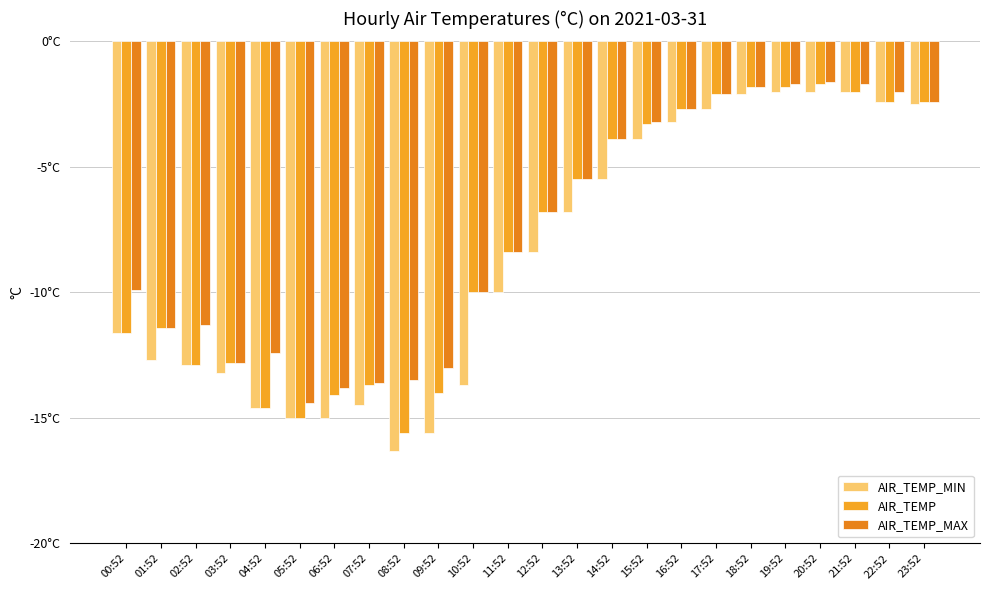

What is the value of the AIR_TEMP bar at the 9th from the left?

-15.6